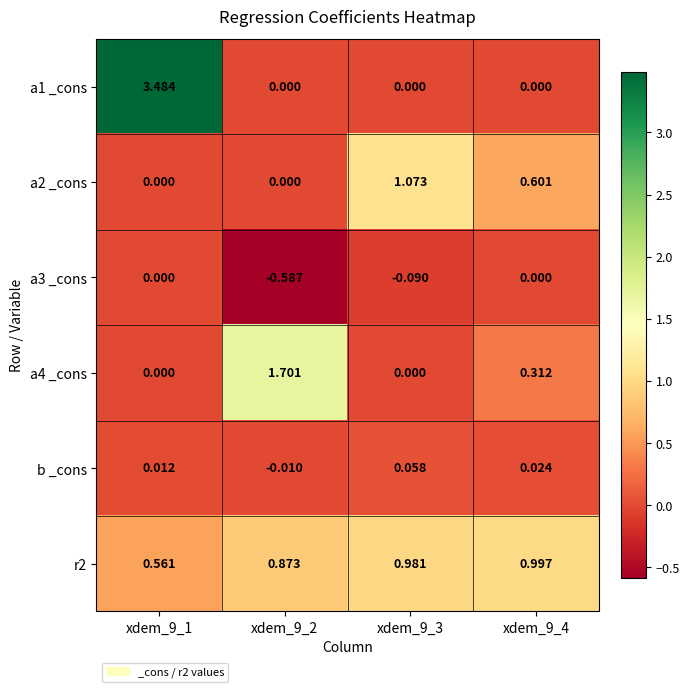

Is the value of a2 _cons at xdem_9_4 greater than the value of a4 _cons at xdem_9_1?

Yes